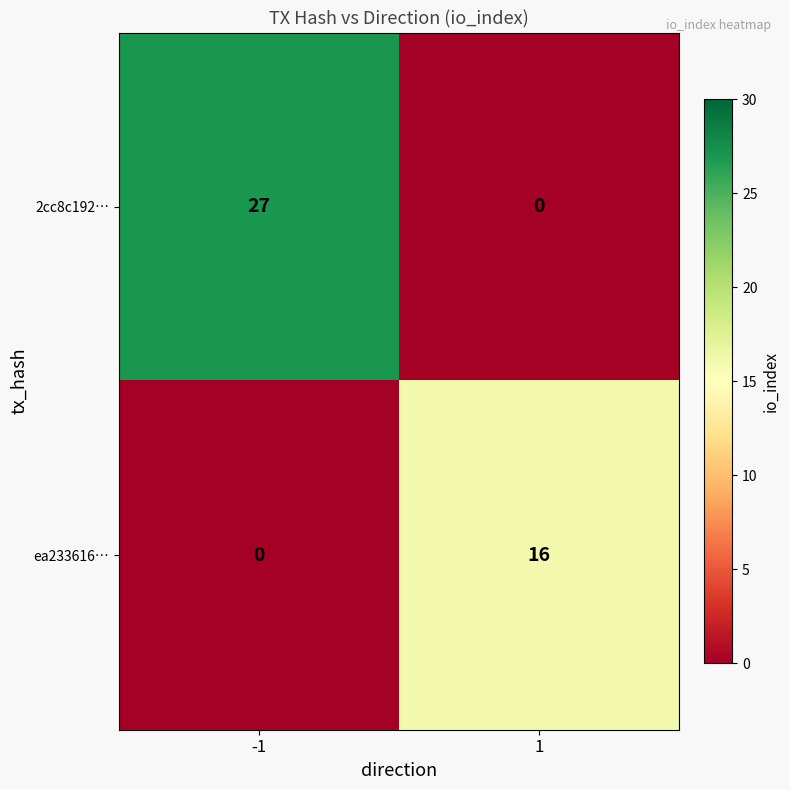

Between -1 and 1, which series saw the biggest shift?

2cc8c192…